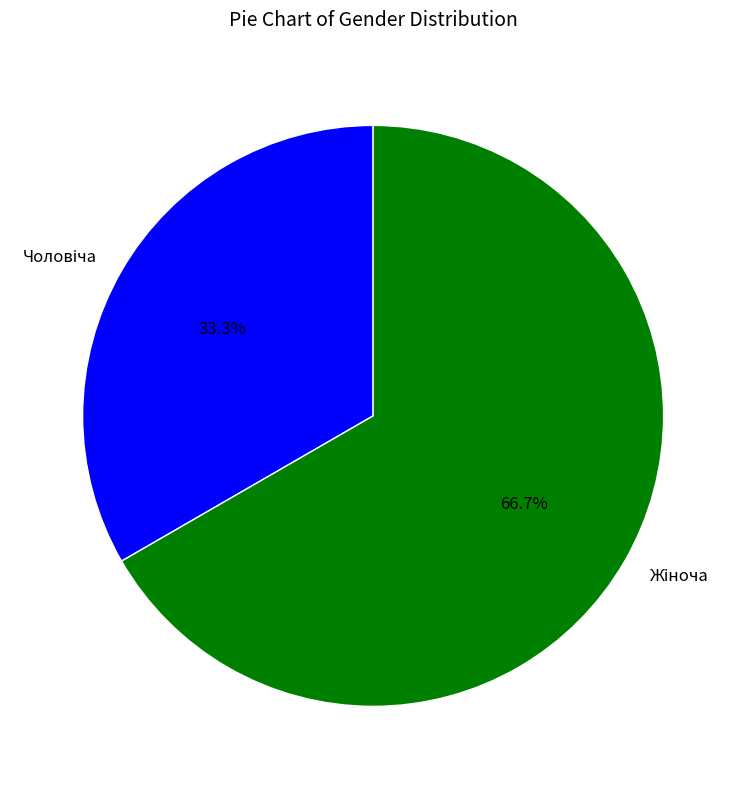

How many segments does this pie chart have?

2